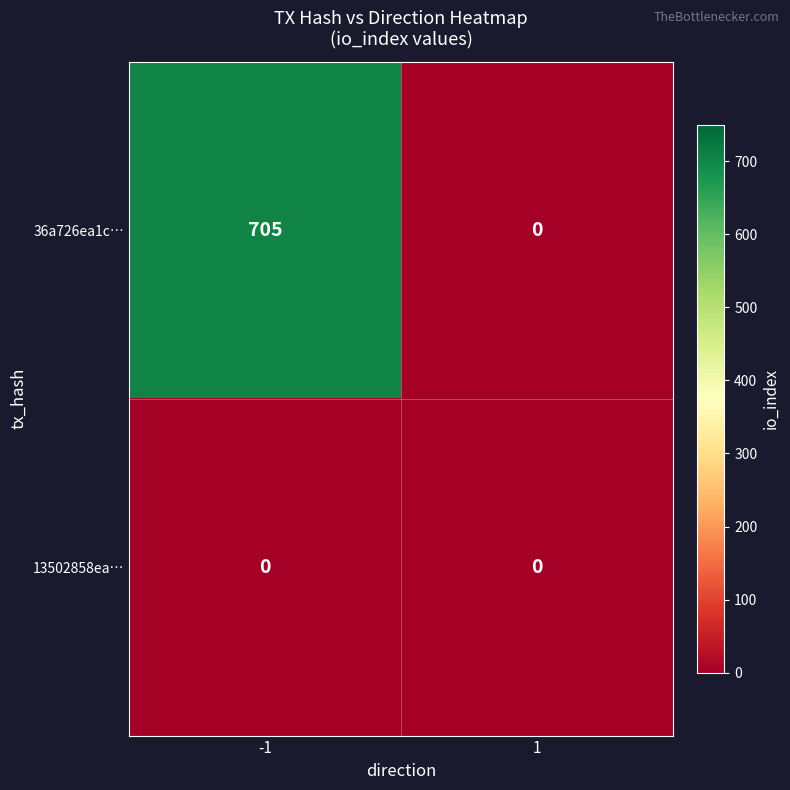

Reading left to right, what are all the values shown in this chart?

36a726ea1c…: -1=705	1=0
13502858ea…: -1=0	1=0